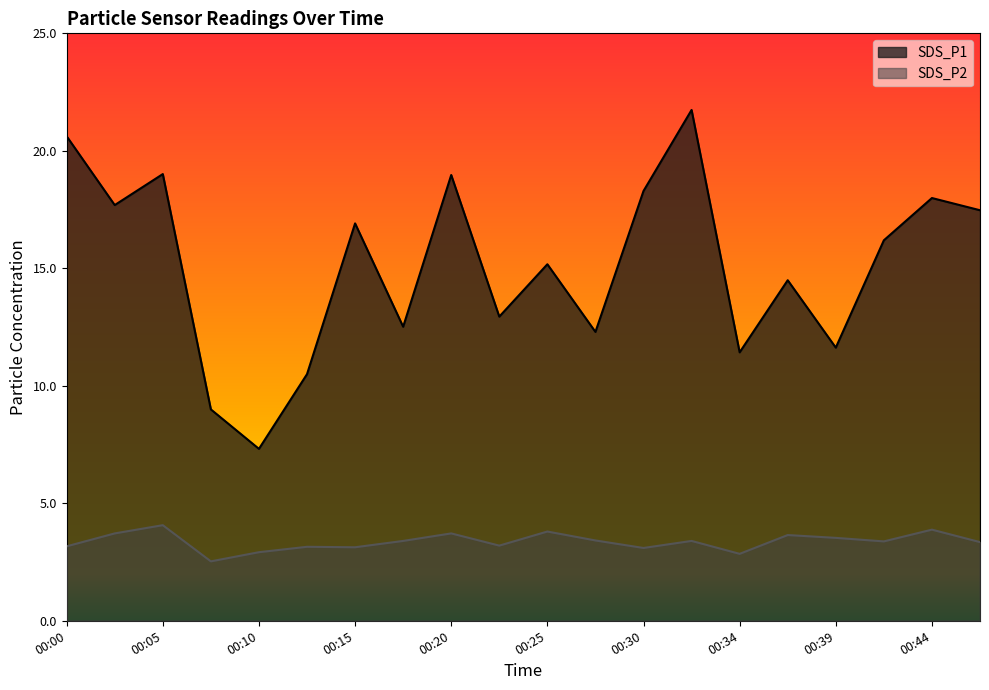

What are all the series names shown in the legend?

SDS_P1, SDS_P2